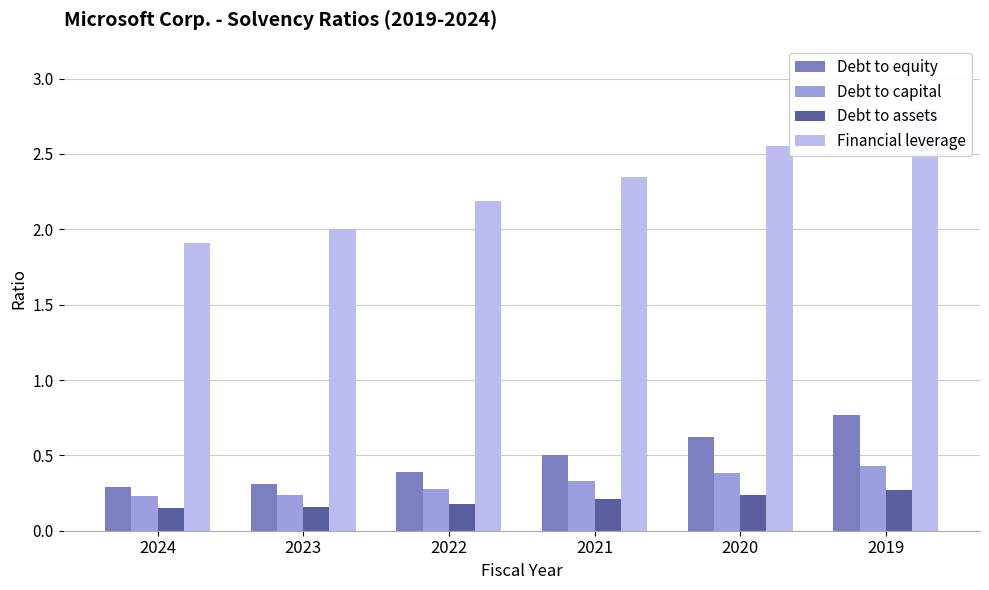

What is the total value across all series at 2024?

2.6